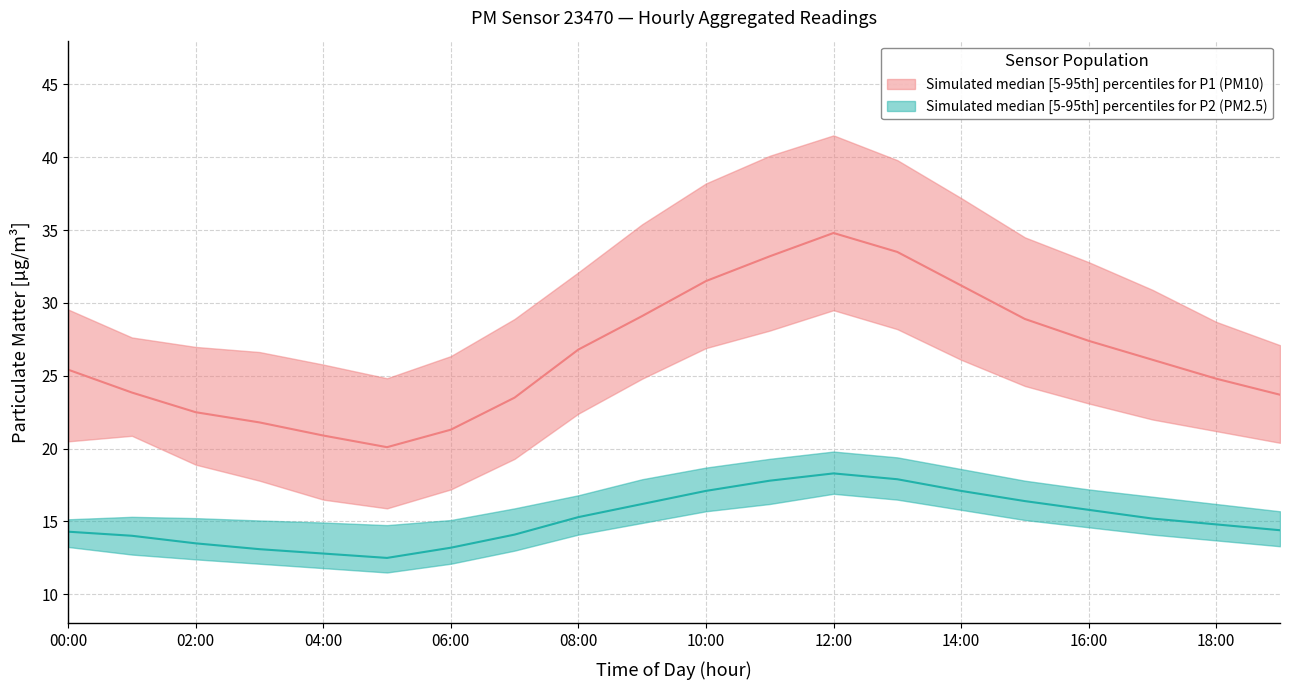

Is this an area chart (filled region under the line)?

No